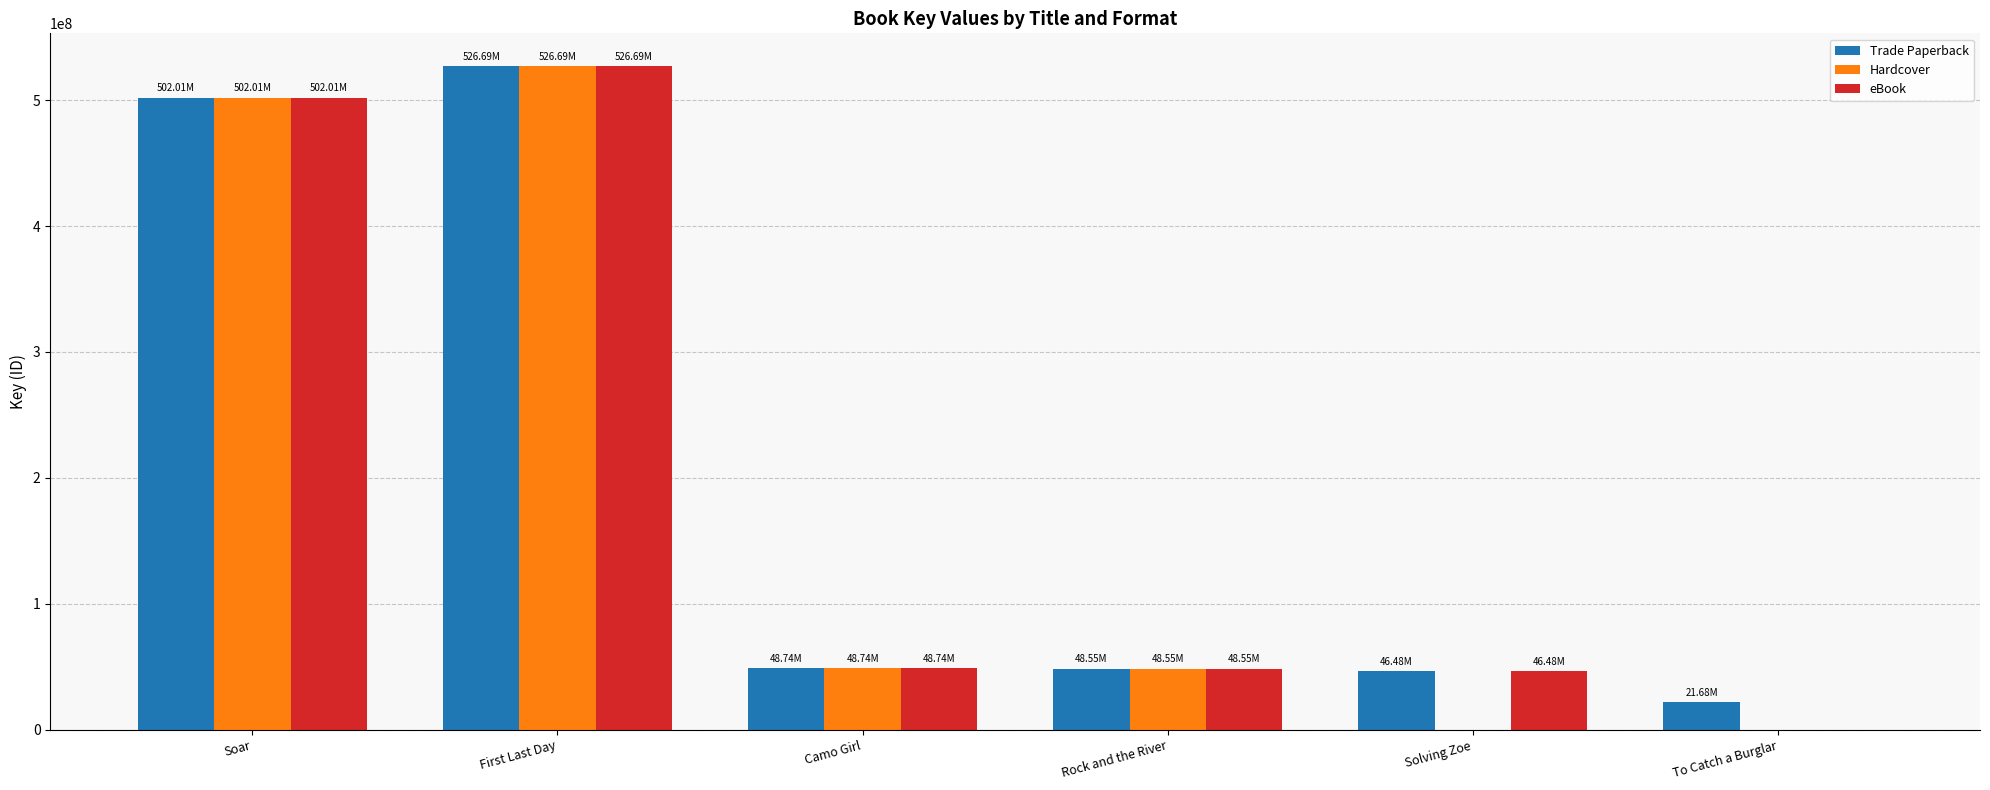

Are the bars grouped side by side (vs. stacked)?

Yes